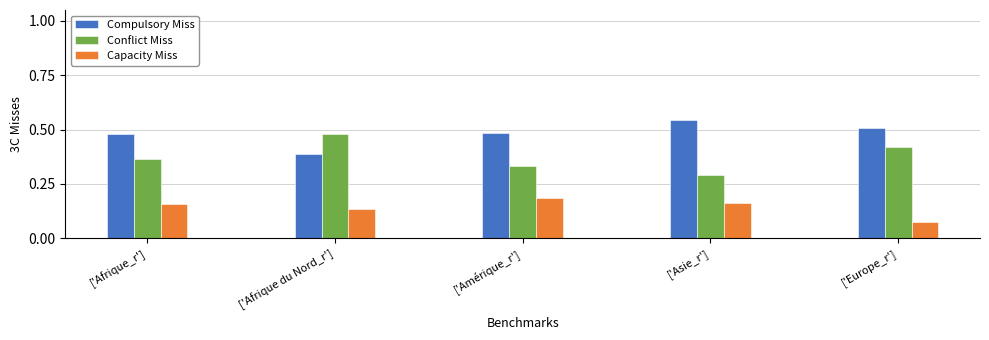

Is it true that Compulsory Miss equals 0.7 at ['Afrique du Nord_r']?

False